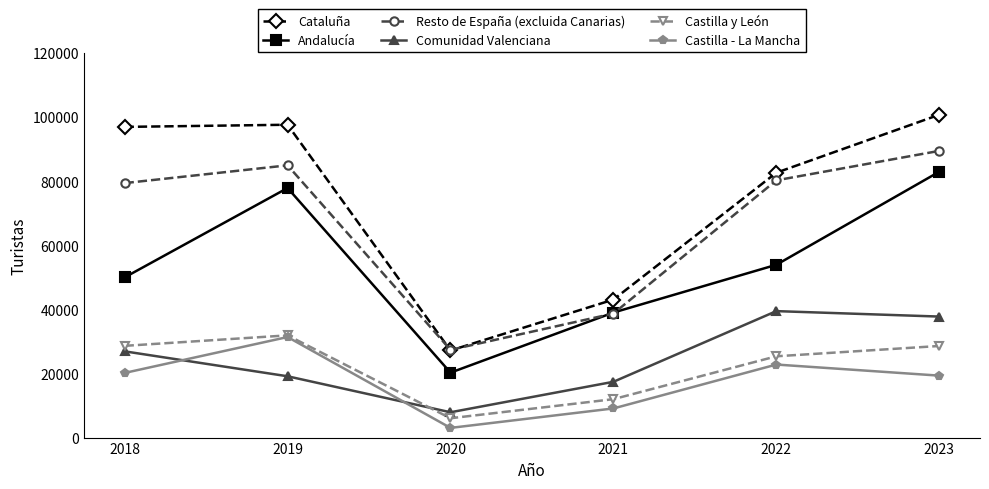

Is it true that Castilla y León equals 6030 at 2020?

True